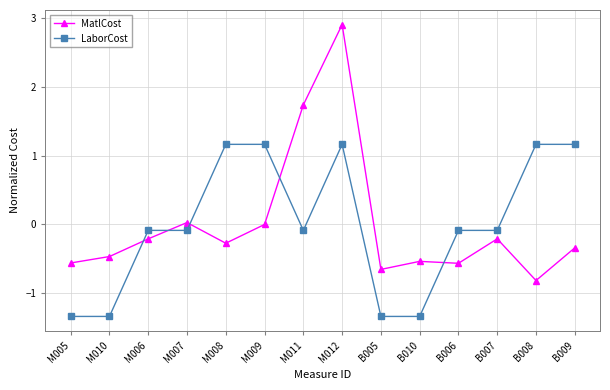

Rank the series at M005 from lowest to highest value.

LaborCost, MatlCost